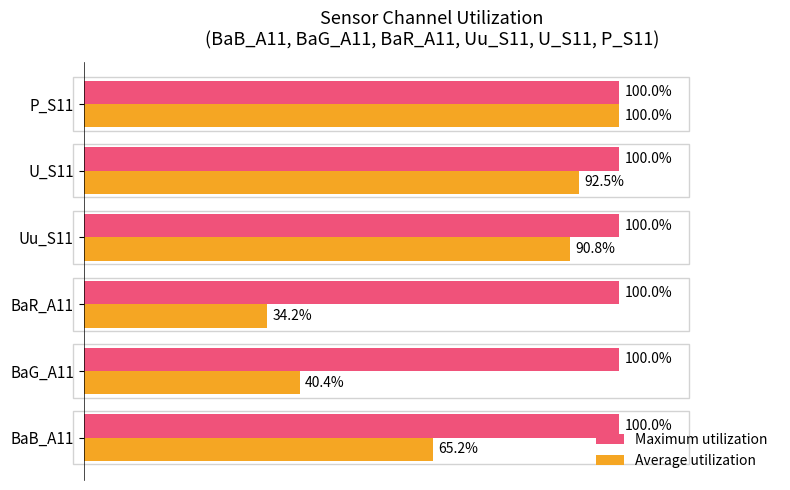

At which label does Average utilization reach its peak?

P_S11